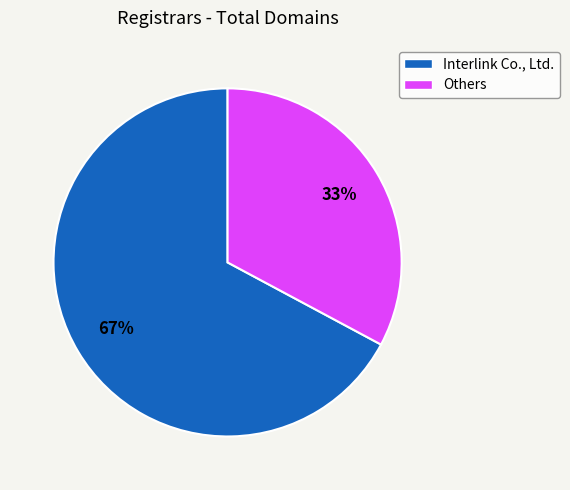

To the nearest percent, what is the average slice percentage?

50%